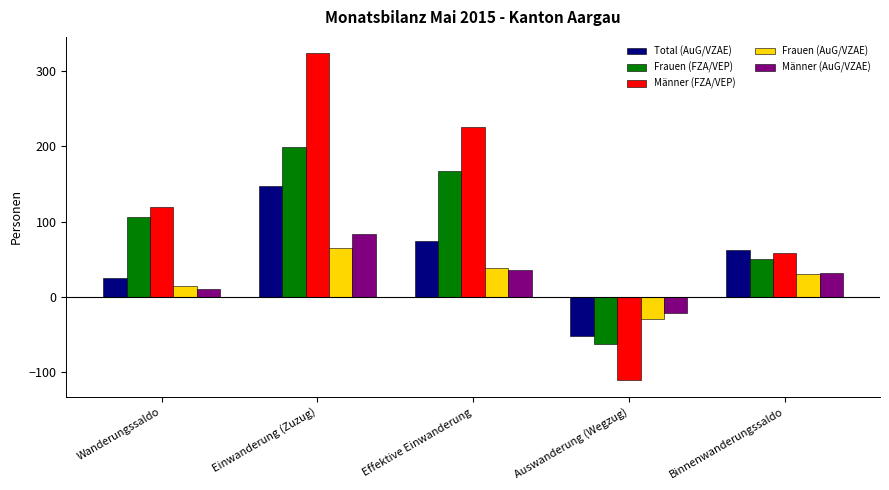

Between Wanderungssaldo and Einwanderung (Zuzug), which series saw the biggest shift?

Männer (FZA/VEP)